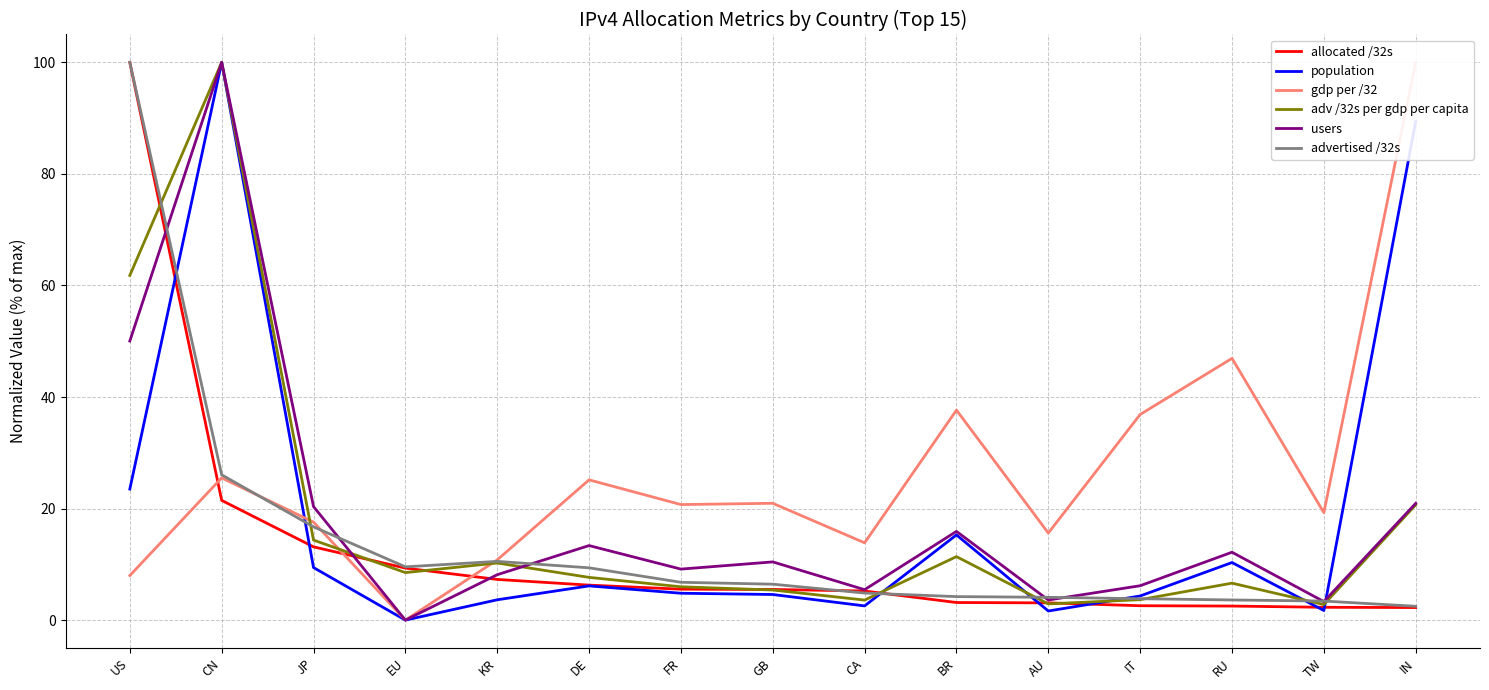

Which series has the largest total across all categories?

gdp per /32